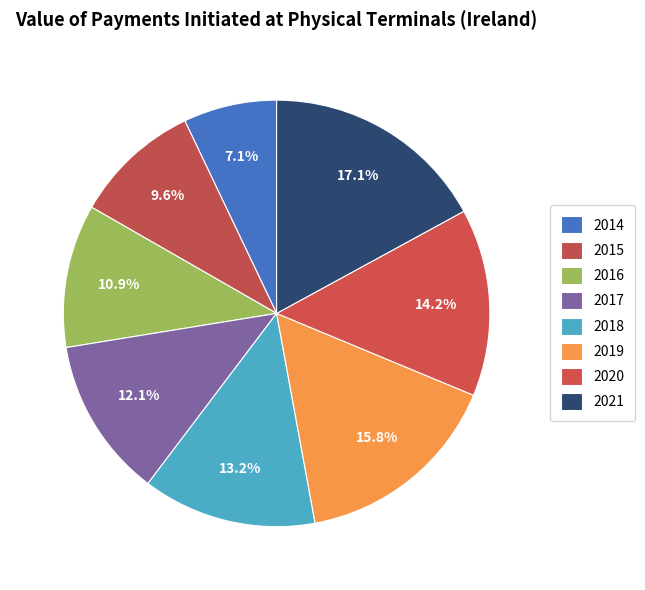

What percentage do 2015 and 2021 together represent?

26.7%